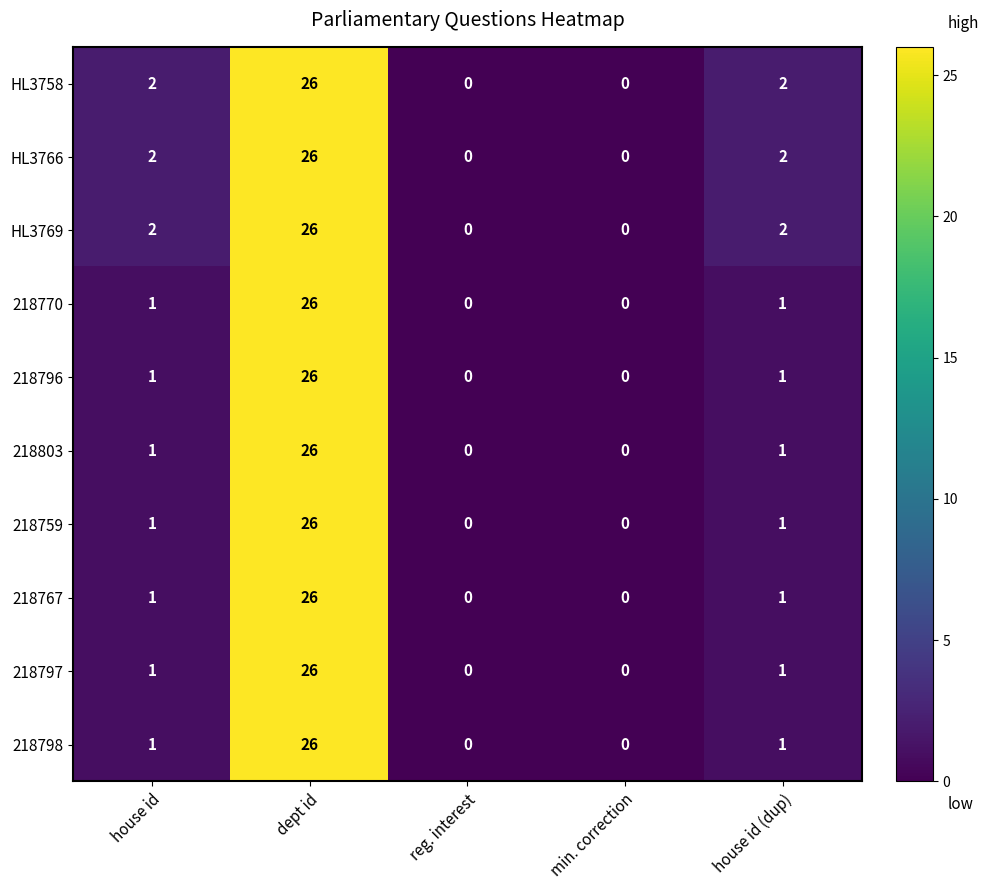

What is the total value across all series at dept id?

260